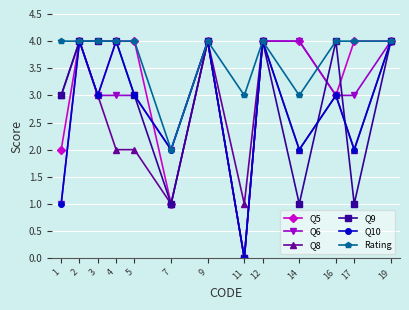

How many lines are shown in the chart?

6